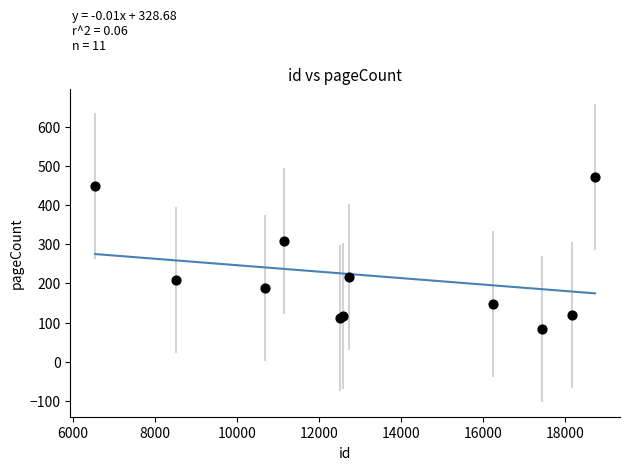

What Y value in the scatter plot is closest to 278?

308